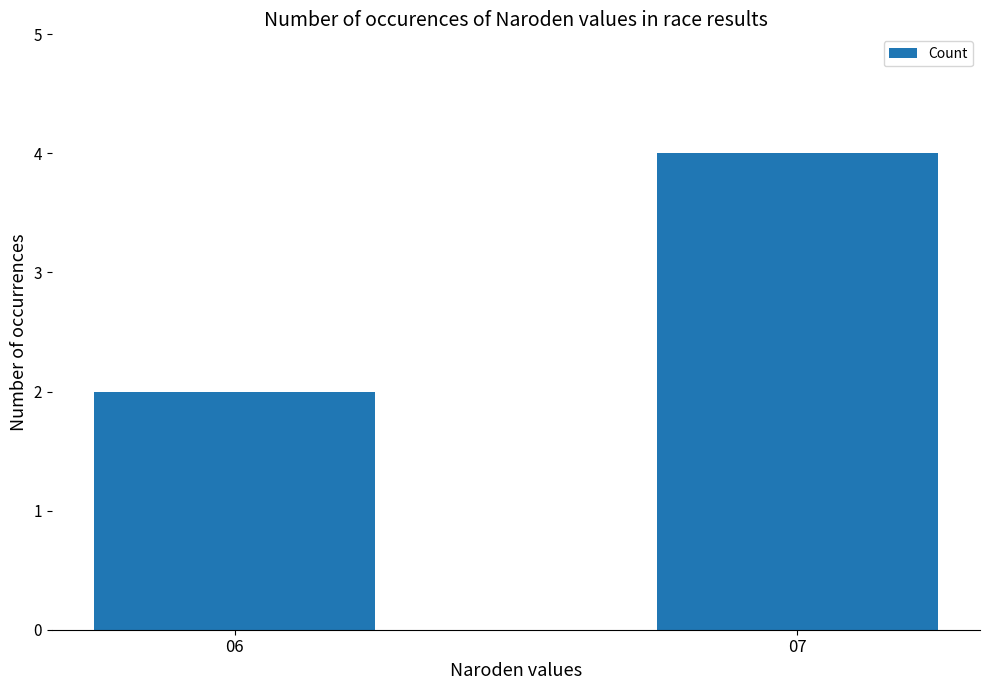

What is the average value?

3